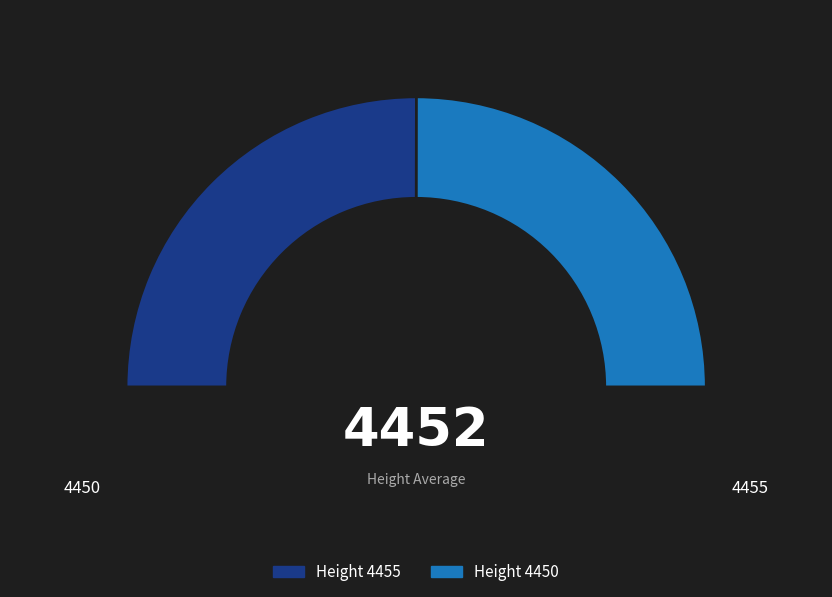

Combined, what portion of the pie is 4455 and 4450?

100.0%